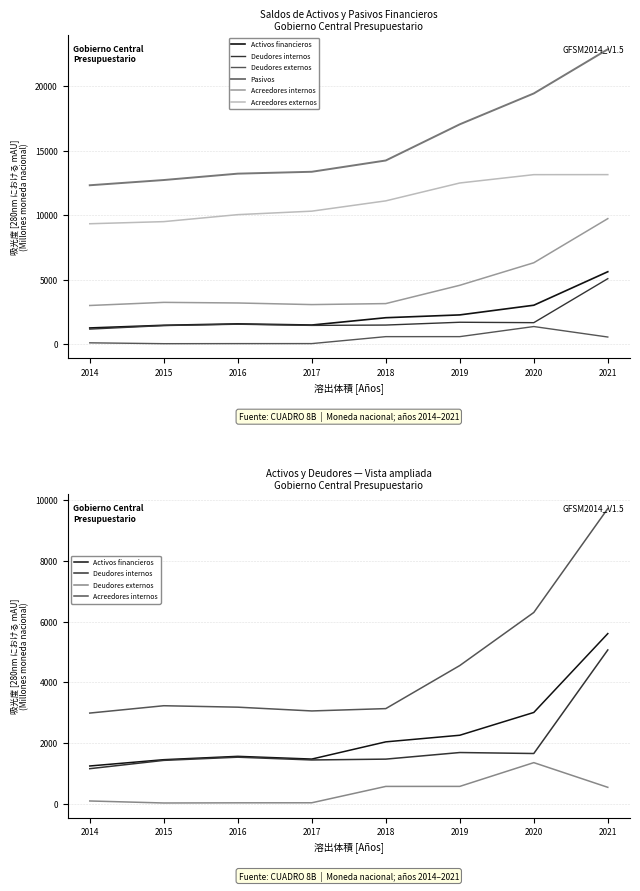

The Acreedores internos series shows 3180.5 at 2016. True or false?

True